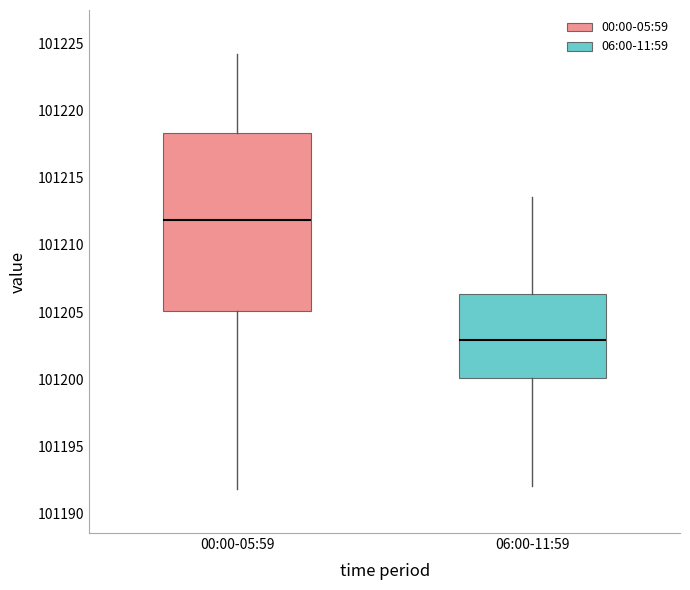

Reading left to right, transcribe this box plot: for each box, give where its median line is, the range the box spans, and where its two whiskers end, as read against the y-axis. The values are not printed on the chart, so give them approximately, as read against the axis.

00:00-05:59: median 101212.0, box 101205.0 to 101218.5, whiskers 101192.0 to 101224.0
06:00-11:59: median 101203.0, box 101200.0 to 101206.5, whiskers 101192.0 to 101213.5